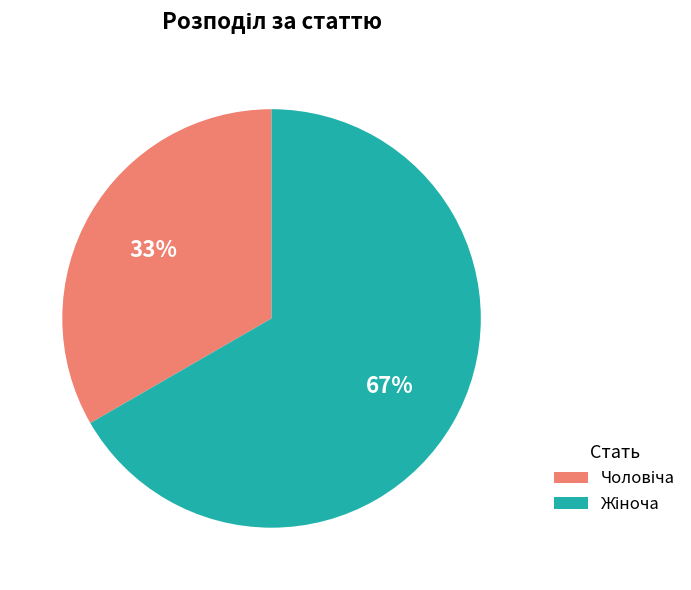

To the nearest percent, what is the average slice percentage?

50%